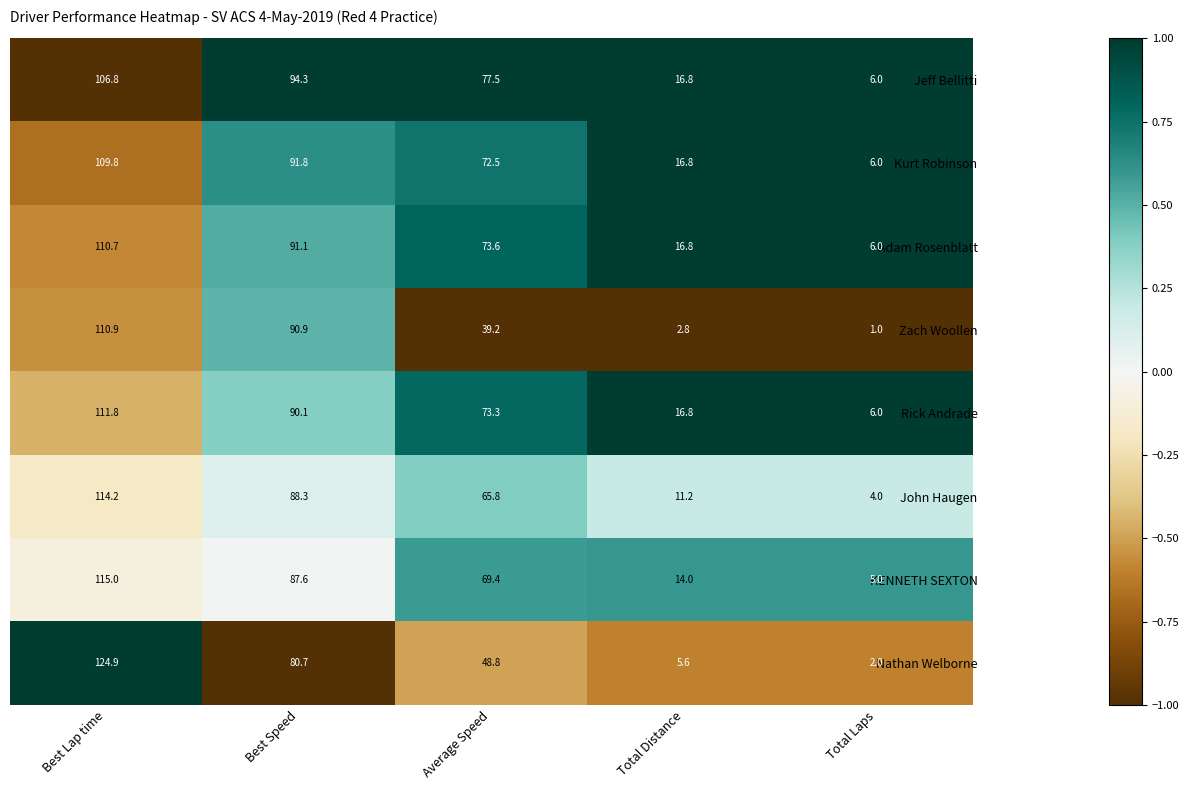

How many values in the KENNETH SEXTON series are below 69?

2